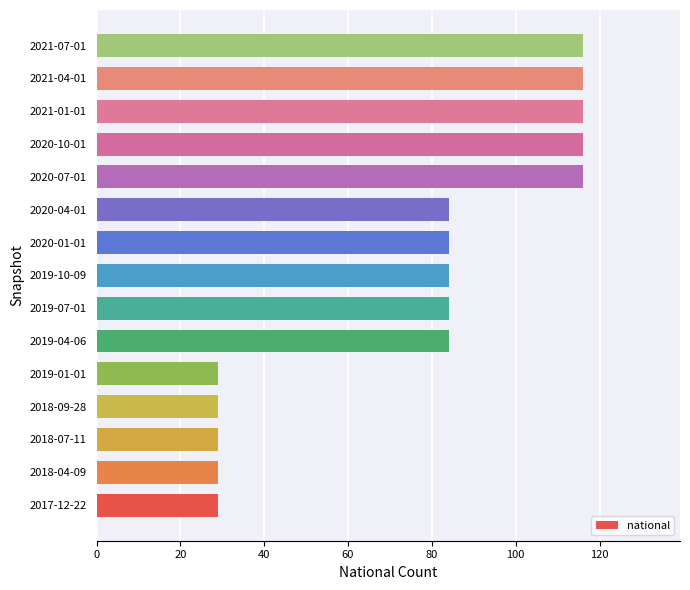

Count the number of categories in the chart.

15